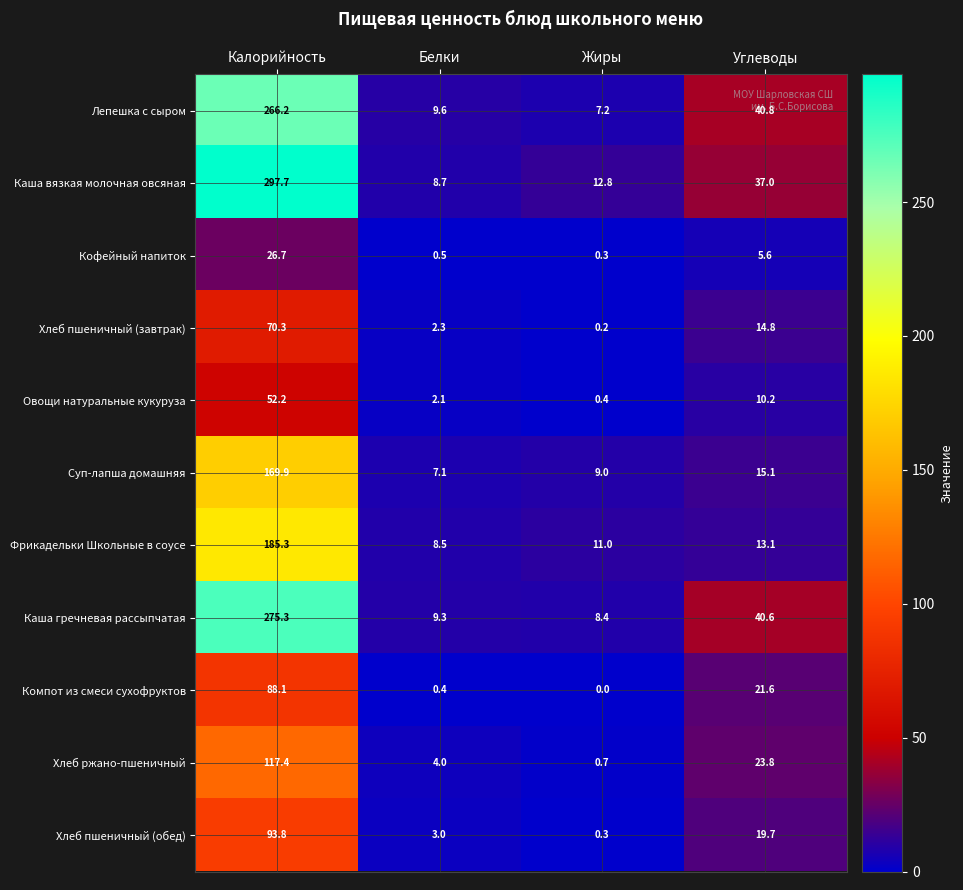

True or false: Хлеб ржано-пшеничный has a value of 117.4 at Калорийность.

True